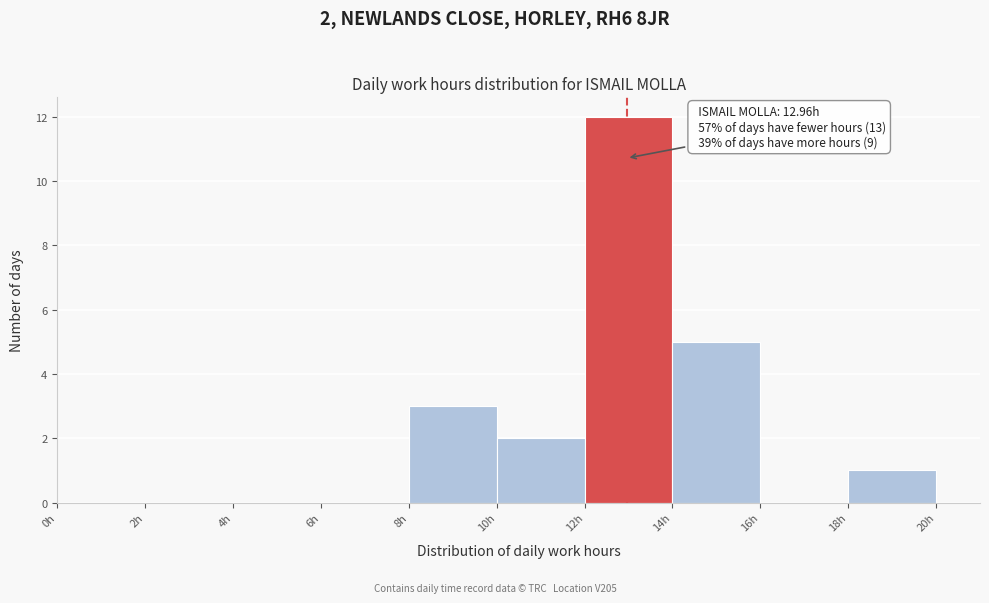

Over which range of the x-axis is the bar tallest?

12 to 14